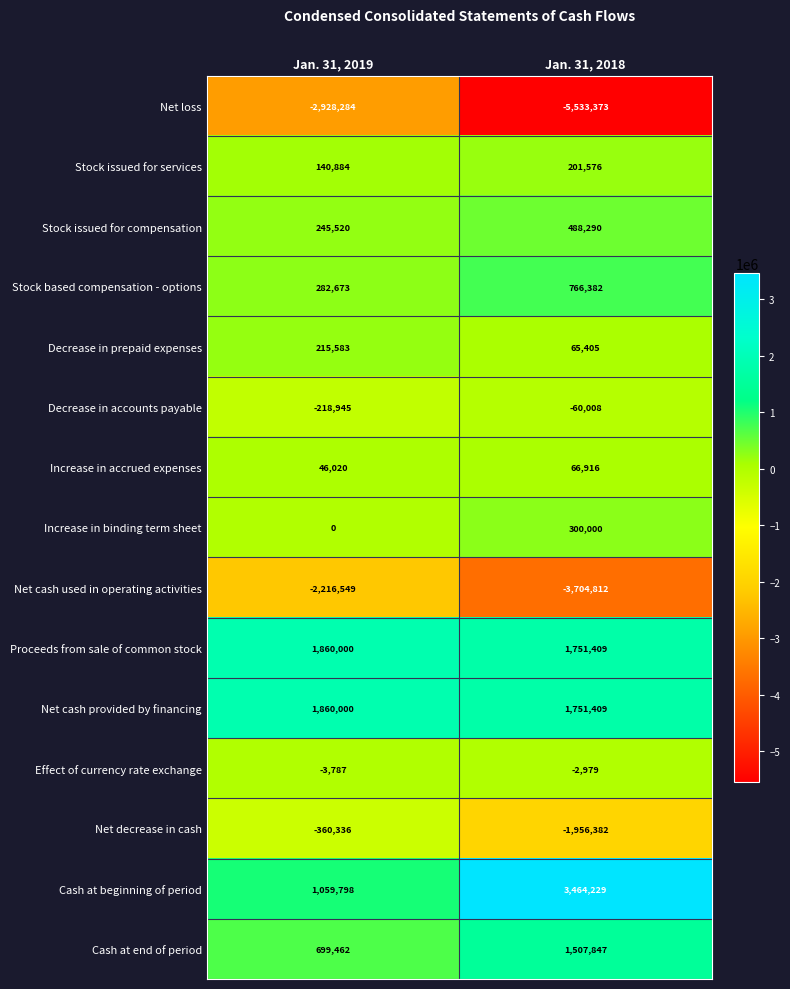

What is the average value of the Decrease in prepaid expenses series?

140494